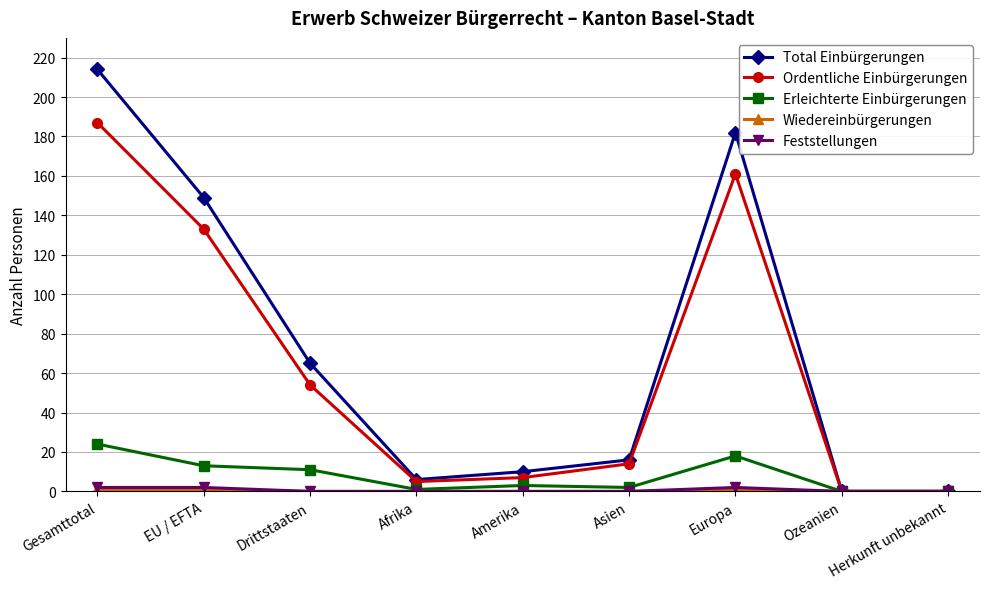

Which series changed the most between Drittstaaten and Herkunft unbekannt?

Total Einbürgerungen